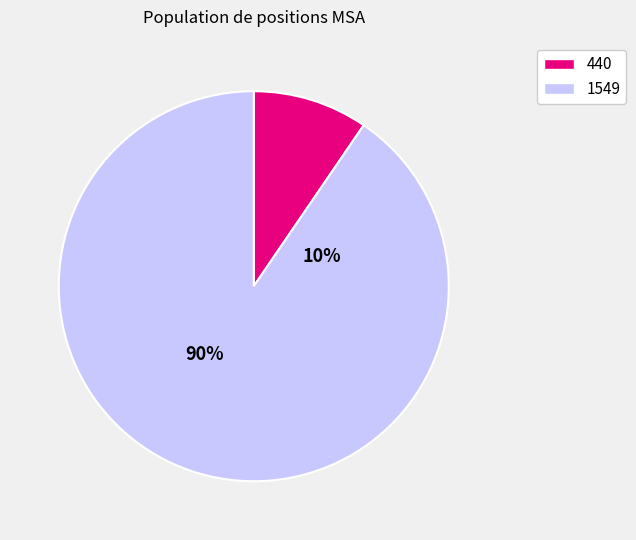

What percentage is the 1549 slice, to the nearest percent?

90%